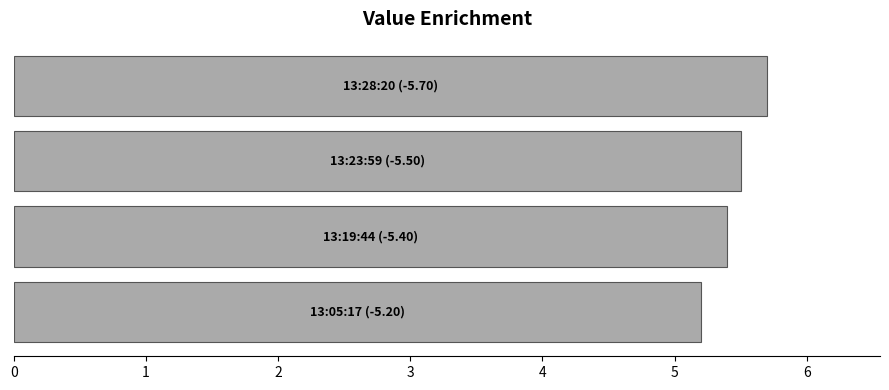

What is the sum of all values?

21.8